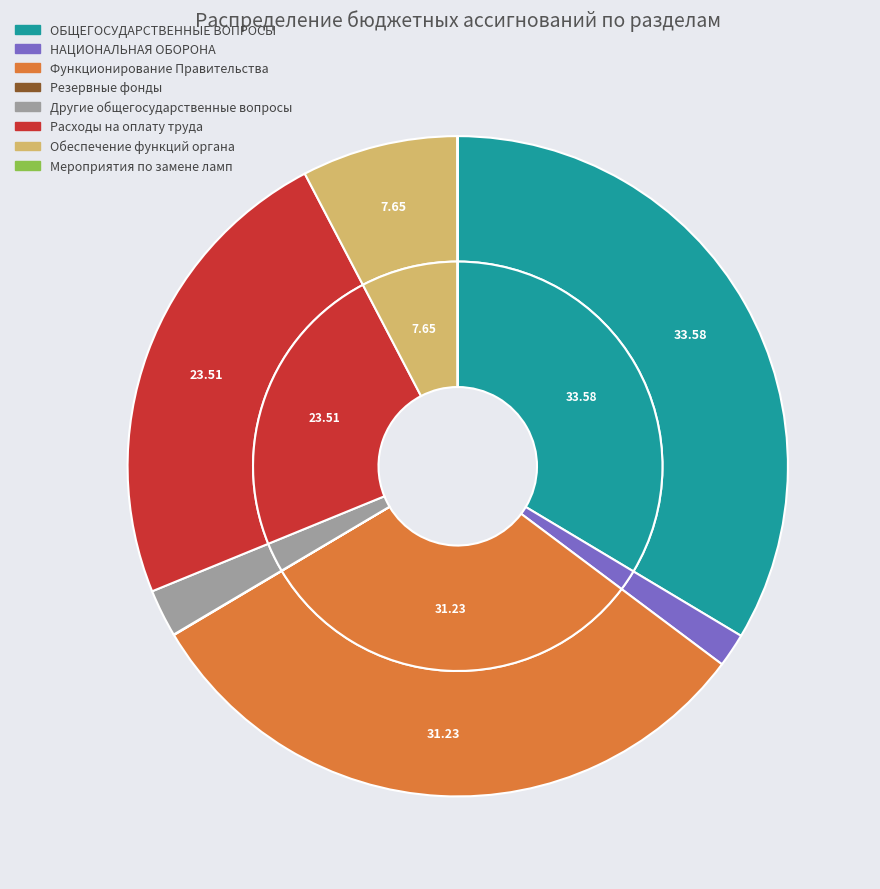

The СОЦИАЛЬНАЯ ПОЛИТИКА slice represents 7% of the pie. True or false?

False